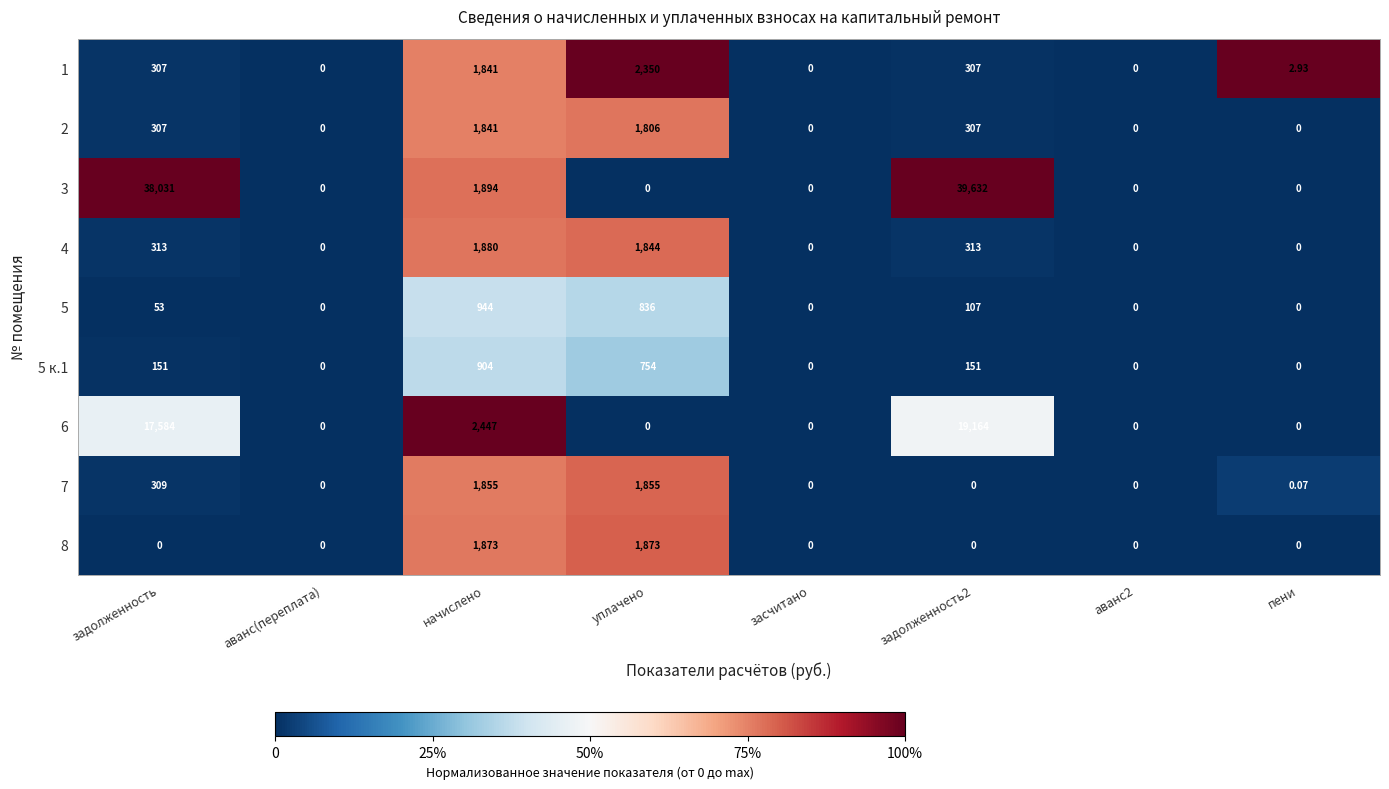

At which category is the sum across all series the highest?

задолженность2